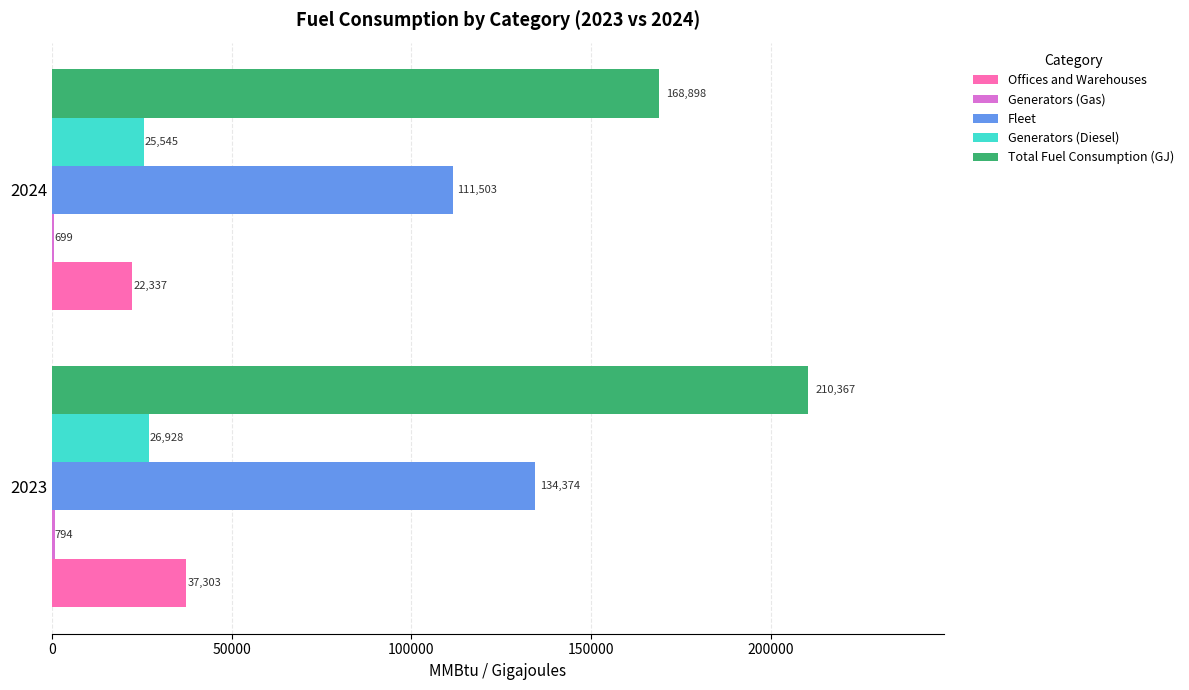

Which series changed the most between 2023 and 2024?

Total Fuel Consumption (GJ)